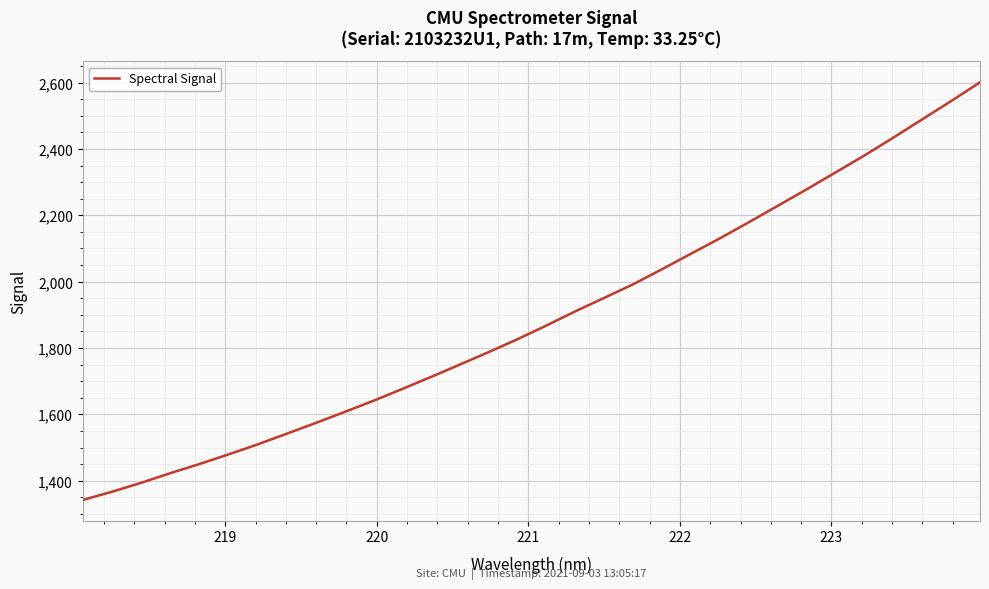

What is the minimum value shown in the chart?

1341.8